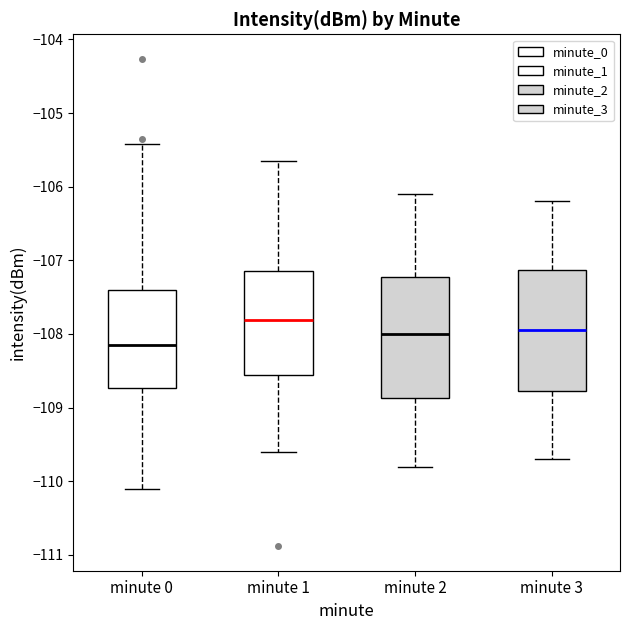

Reading left to right, read every box against the y-axis: the position of its median line, the range the box covers, and the ends of its whiskers. The values are not printed on the chart, so give them approximately, as read against the axis.

minute 0: median -108.1, box -108.7 to -107.4, whiskers -110.1 to -105.4
minute 1: median -107.8, box -108.6 to -107.1, whiskers -109.6 to -105.6
minute 2: median -108.0, box -108.9 to -107.2, whiskers -109.8 to -106.1
minute 3: median -107.9, box -108.8 to -107.1, whiskers -109.7 to -106.2